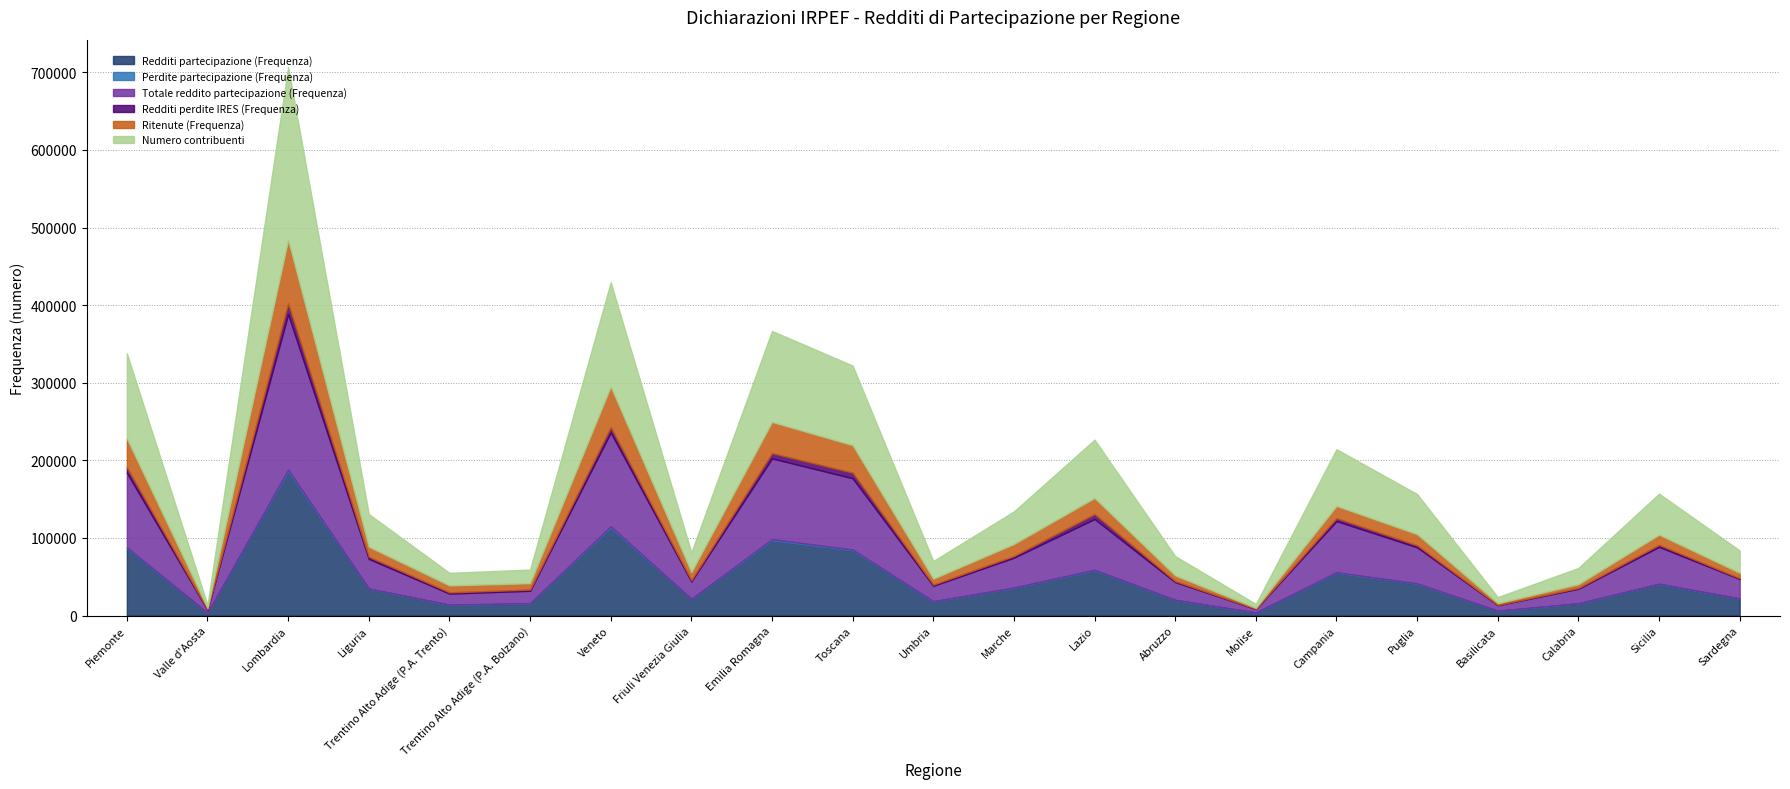

At how many categories does at least one series exceed 120719?

2